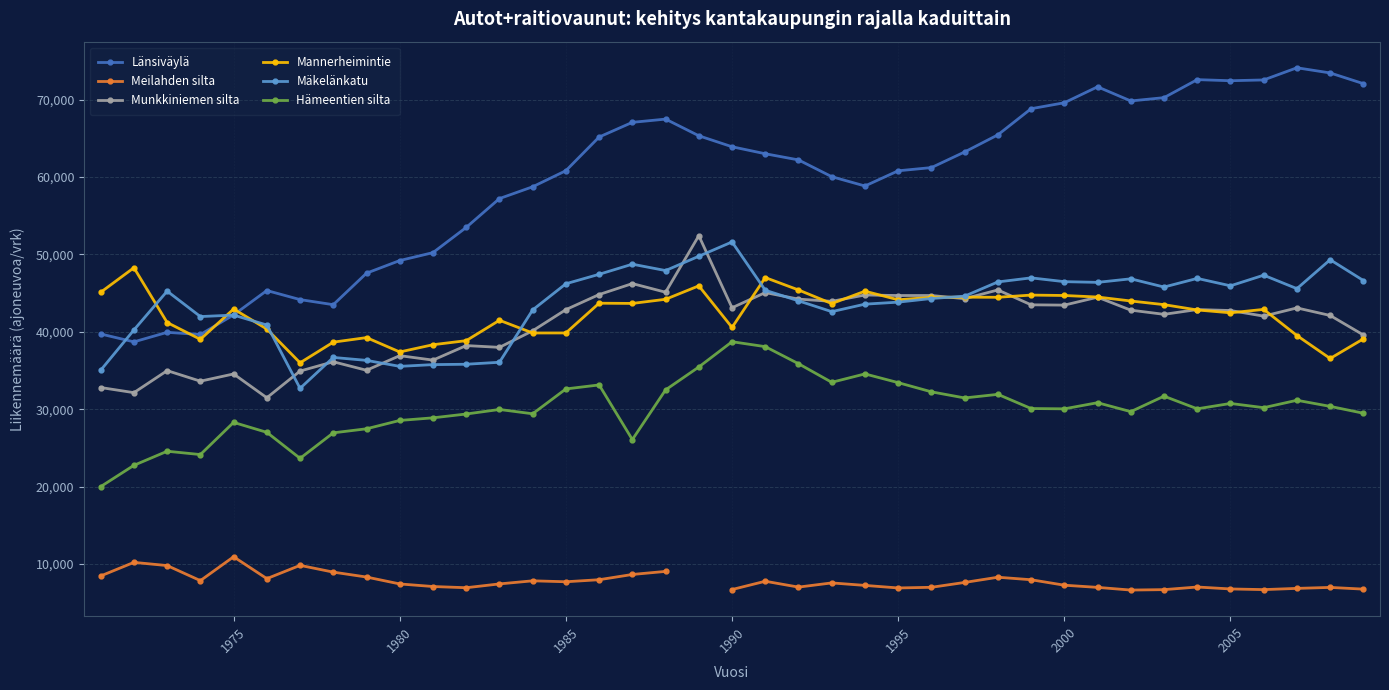

True or false: Hämeentien silta has more than 1 points higher than both neighbors.

True